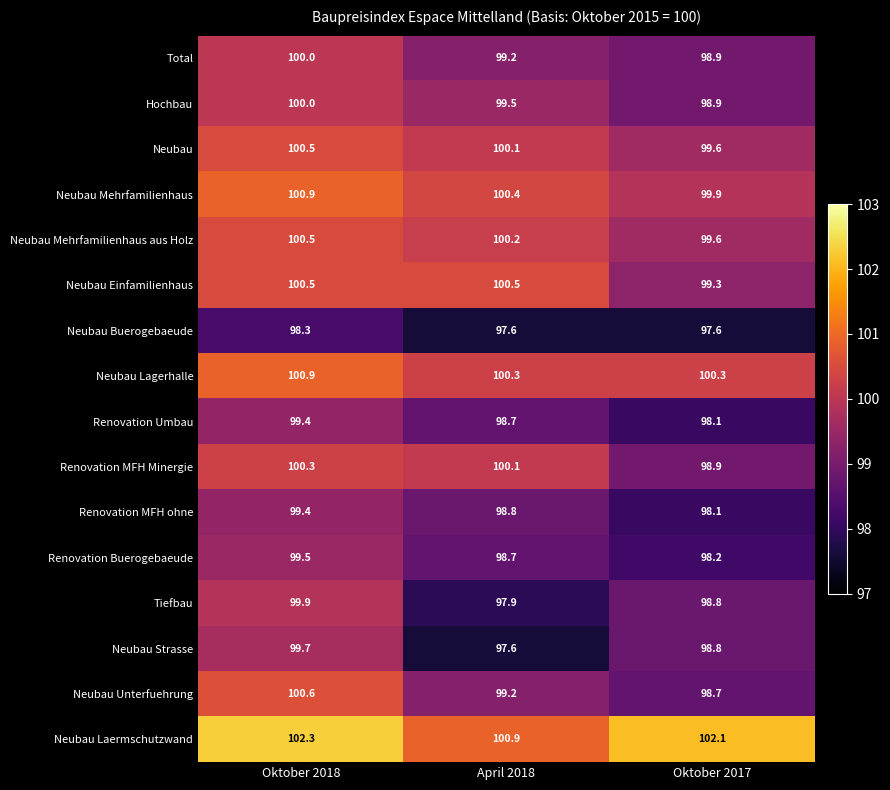

Where is Renovation Buerogebaeude nearest to the value 98?

Oktober 2017